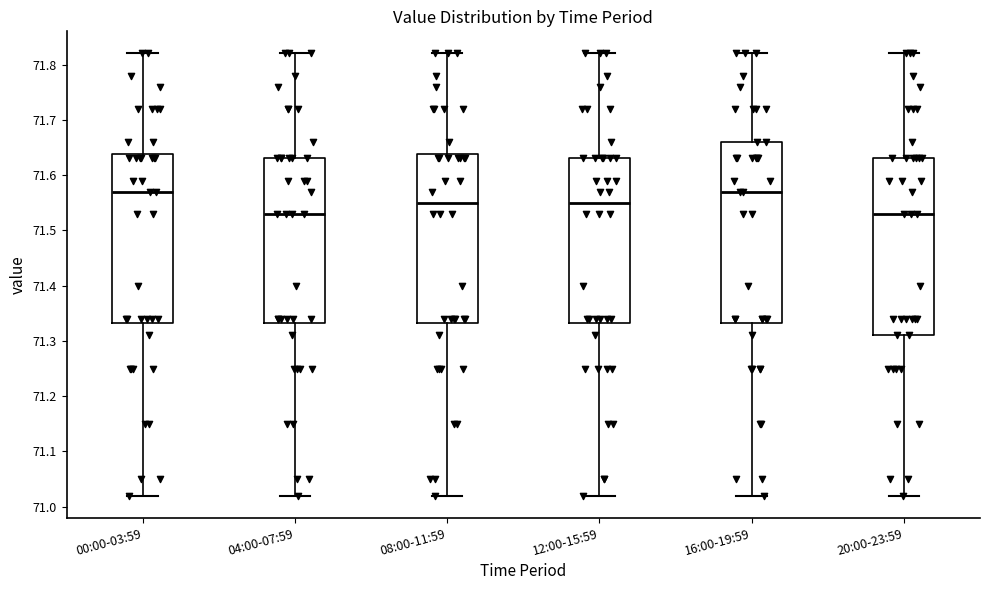

Where is the lower edge of the box for 04:00-07:59 on the y-axis? The values are not printed on the chart, so give them approximately, as read against the axis.

71.33